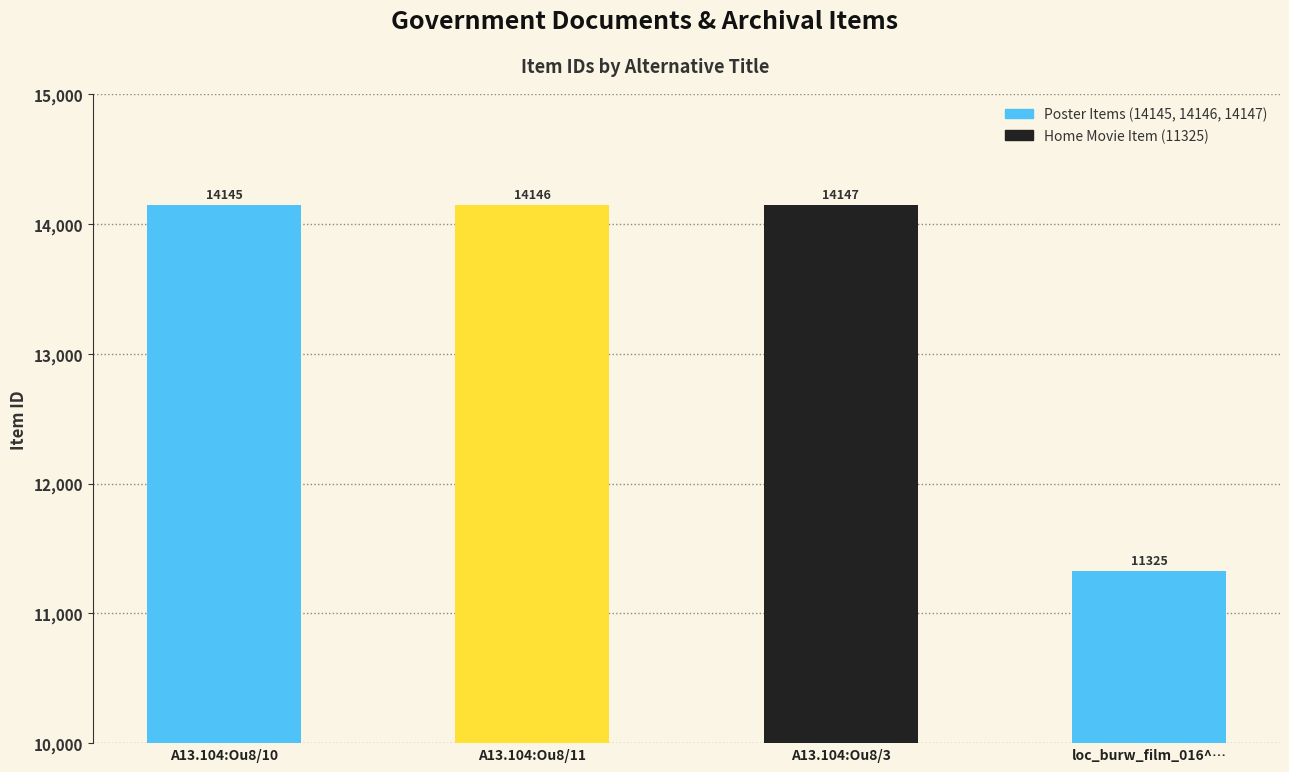

Reading right to left, list all the values displayed in this chart.

loc_burw_film_016^^MC_115_016=11325	A13.104:Ou8/3=14147	A13.104:Ou8/11=14146	A13.104:Ou8/10=14145